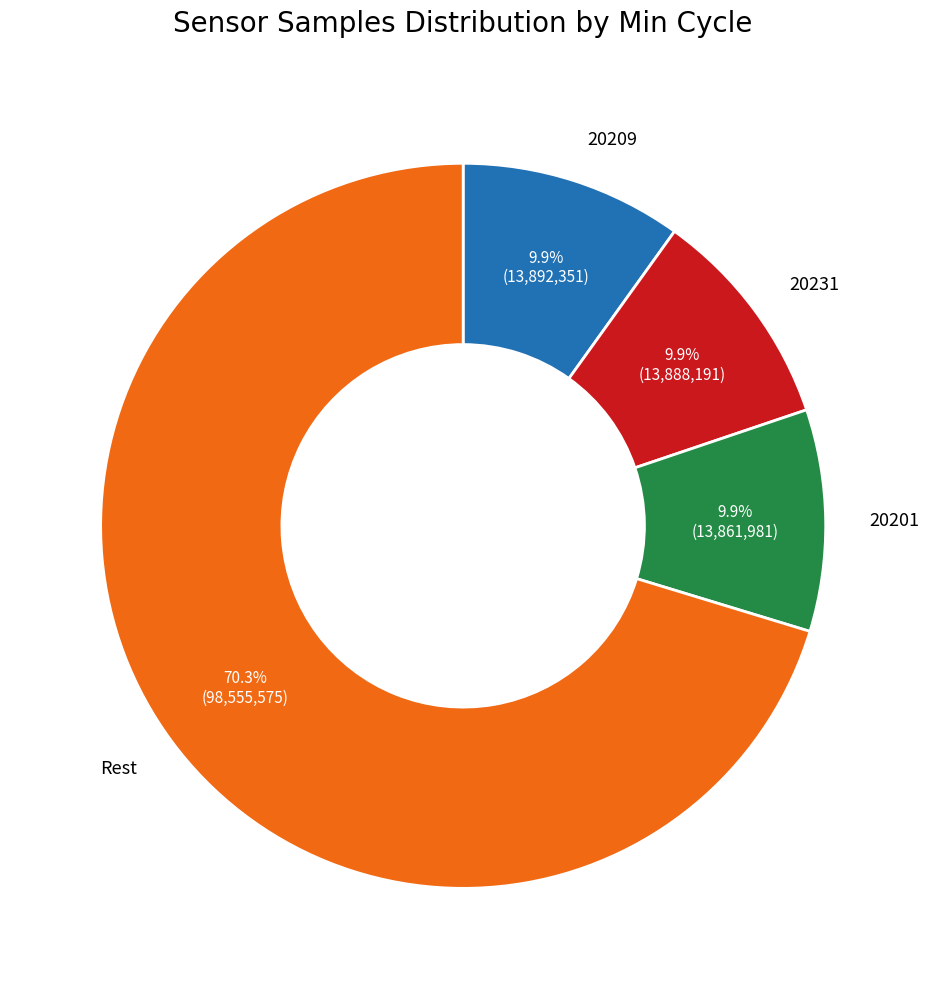

Is there any slice that represents more than half of the pie?

Yes